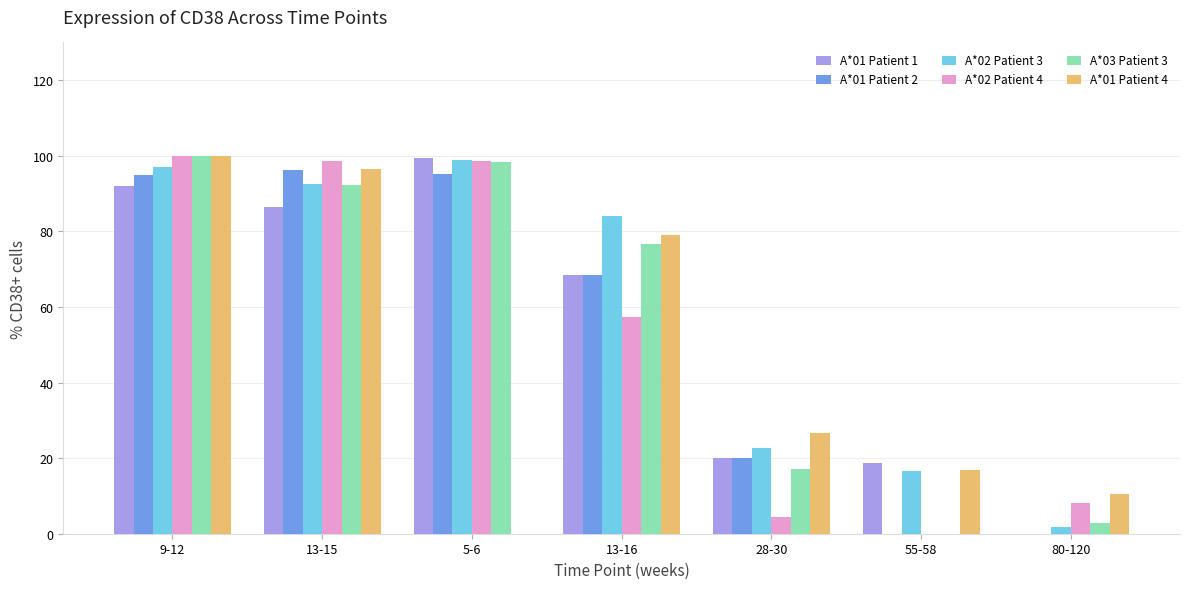

How many data points does each series have?

7